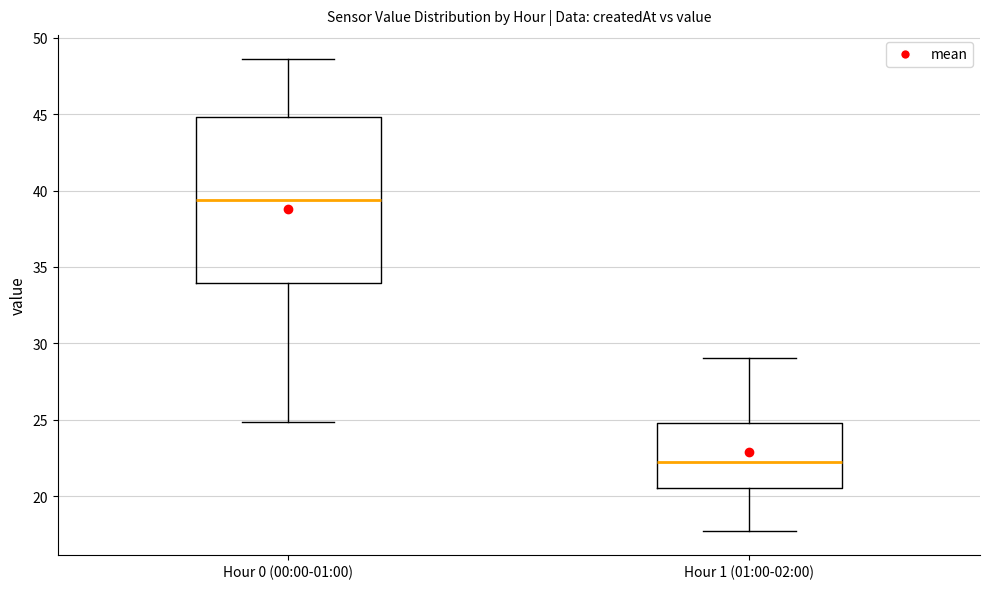

Where does the median line of the box for Hour 0 (00:00-01:00) sit on the y-axis? The values are not printed on the chart, so give them approximately, as read against the axis.

39.5